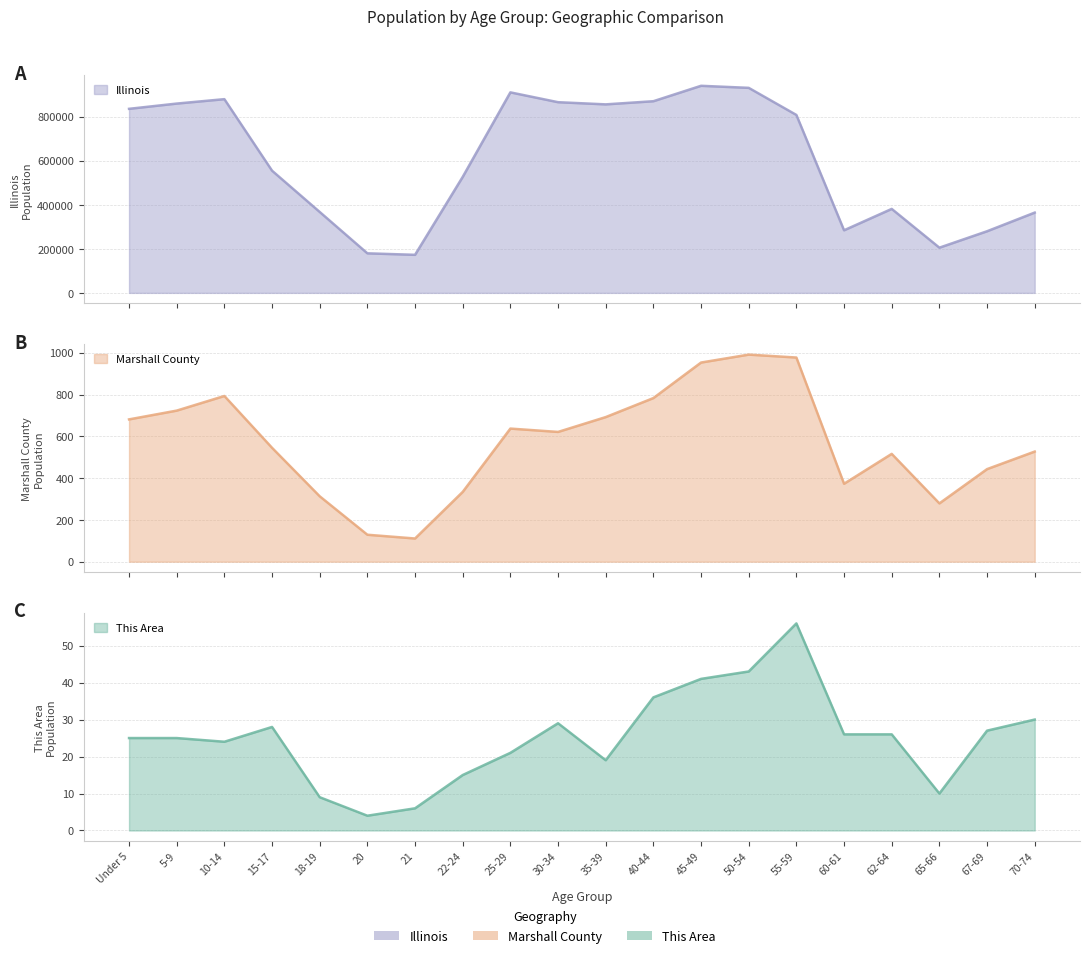

How many lines are shown in the chart?

3